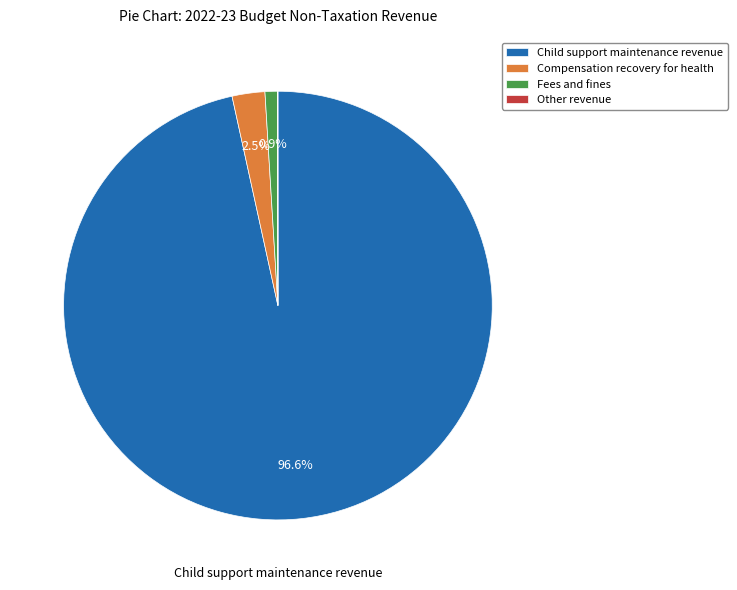

True or false: Fees and fines accounts for 1% of the total.

True